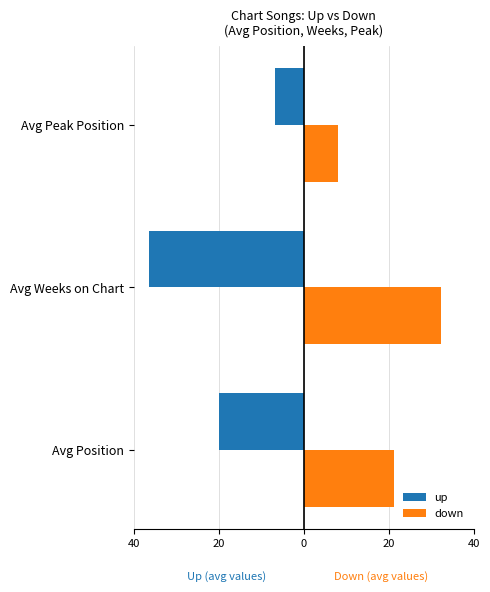

What are all the series names shown in the legend?

up, down